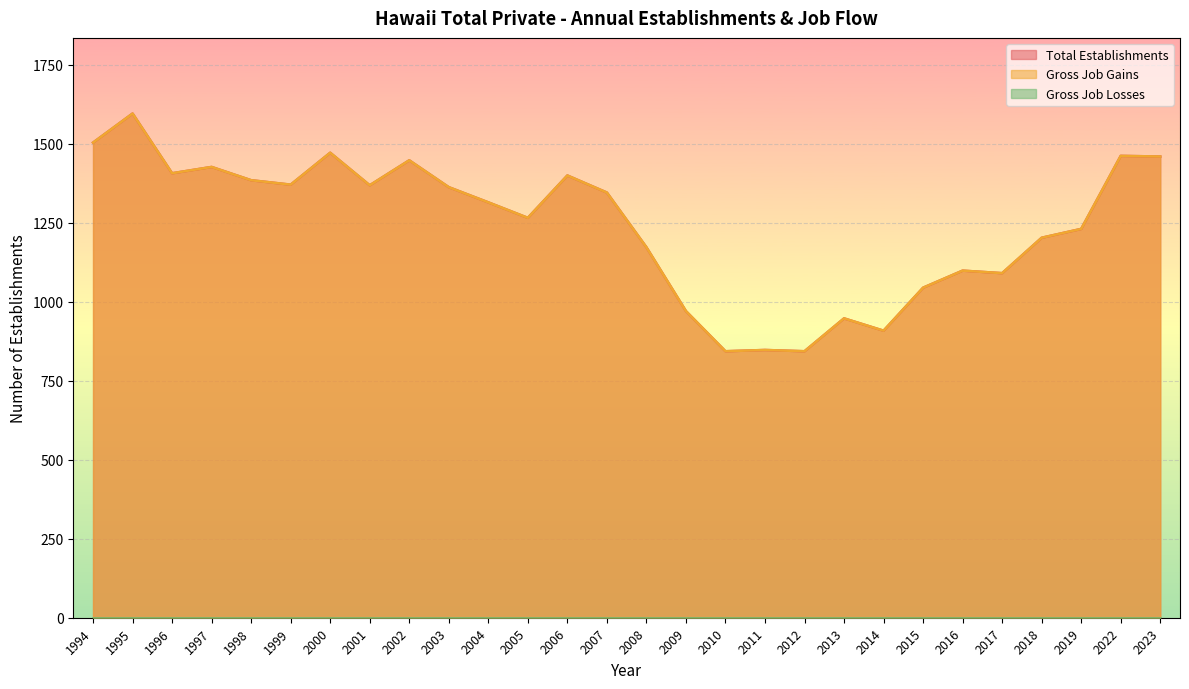

Is the value of Total Establishments at 2007 greater than the value of Gross Job Gains at 2012?

Yes